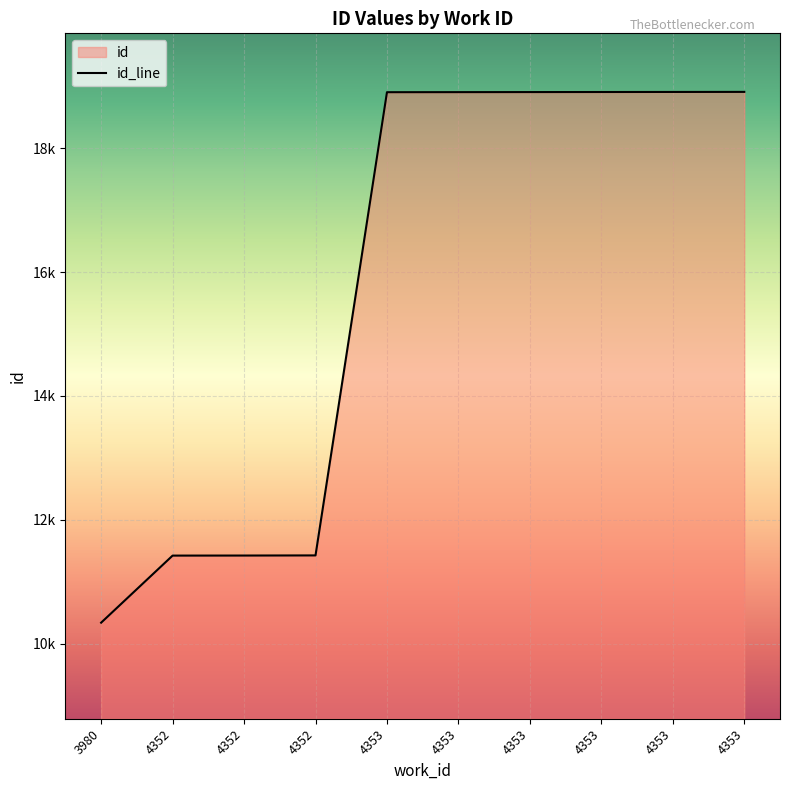

At which category does the chart reach its peak across all series?

4353